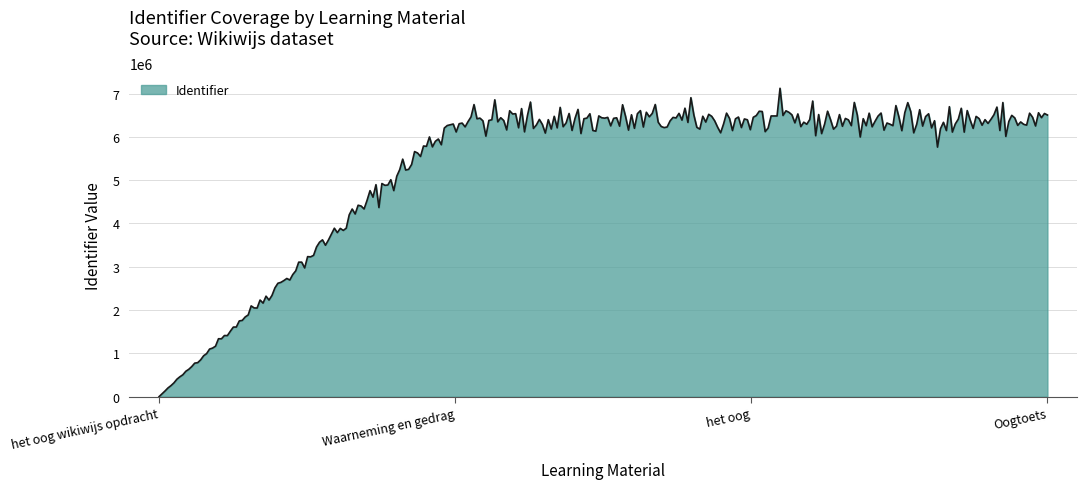

What is the greatest value displayed?

7121559.9